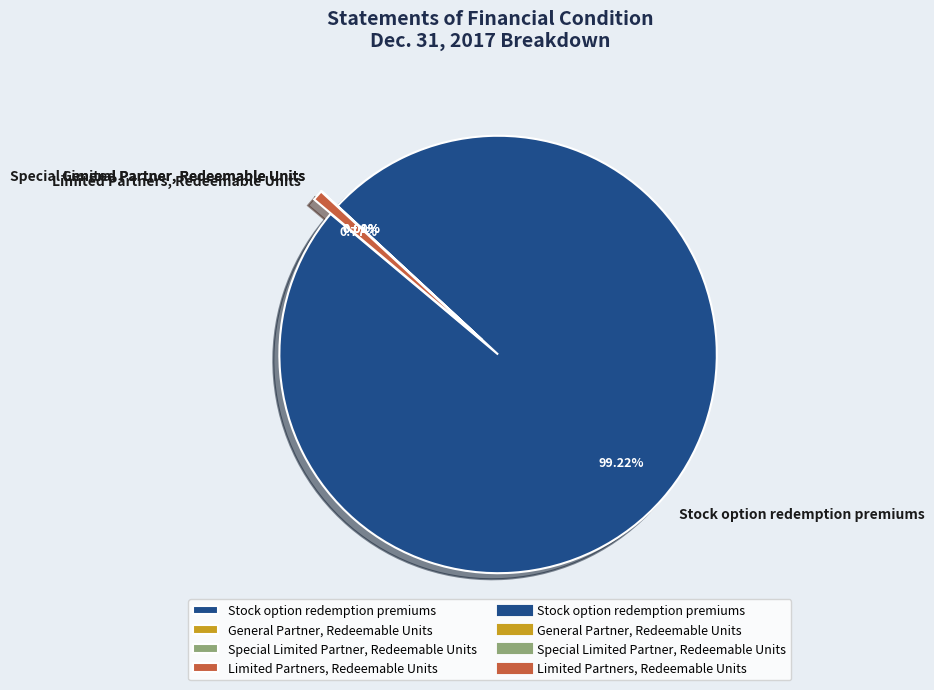

What percentage is the Stock option redemption premiums slice, to the nearest percent?

99%